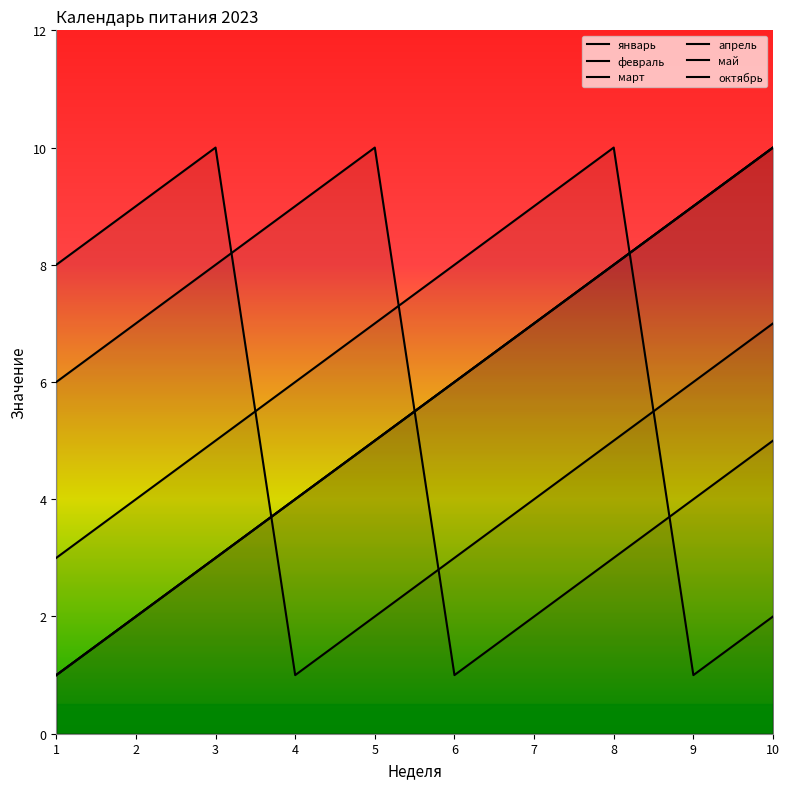

Does the chart display data point markers on the line(s)?

No